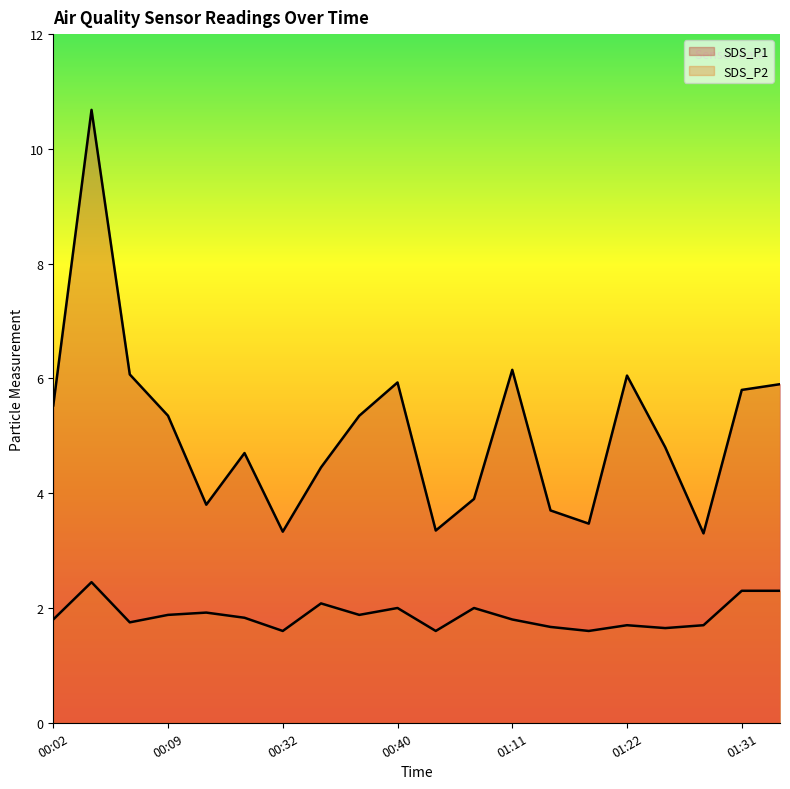

True or false: SDS_P1 and SDS_P2 cross at least once.

False